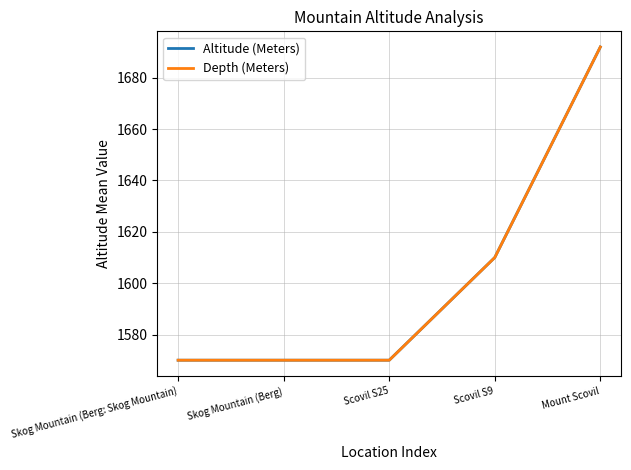

Does the chart have visible grid lines?

Yes